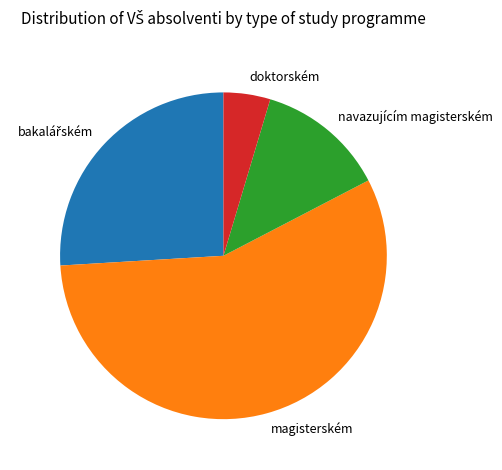

What is the smallest slice in the pie chart?

doktorském